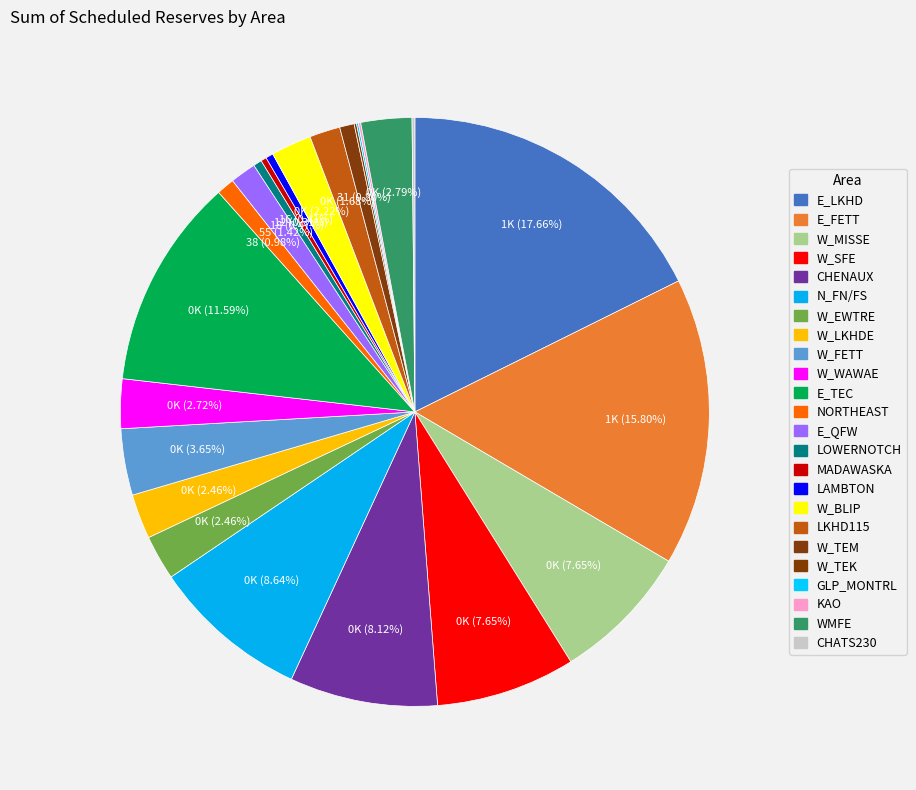

Count the number of slices in the pie.

24